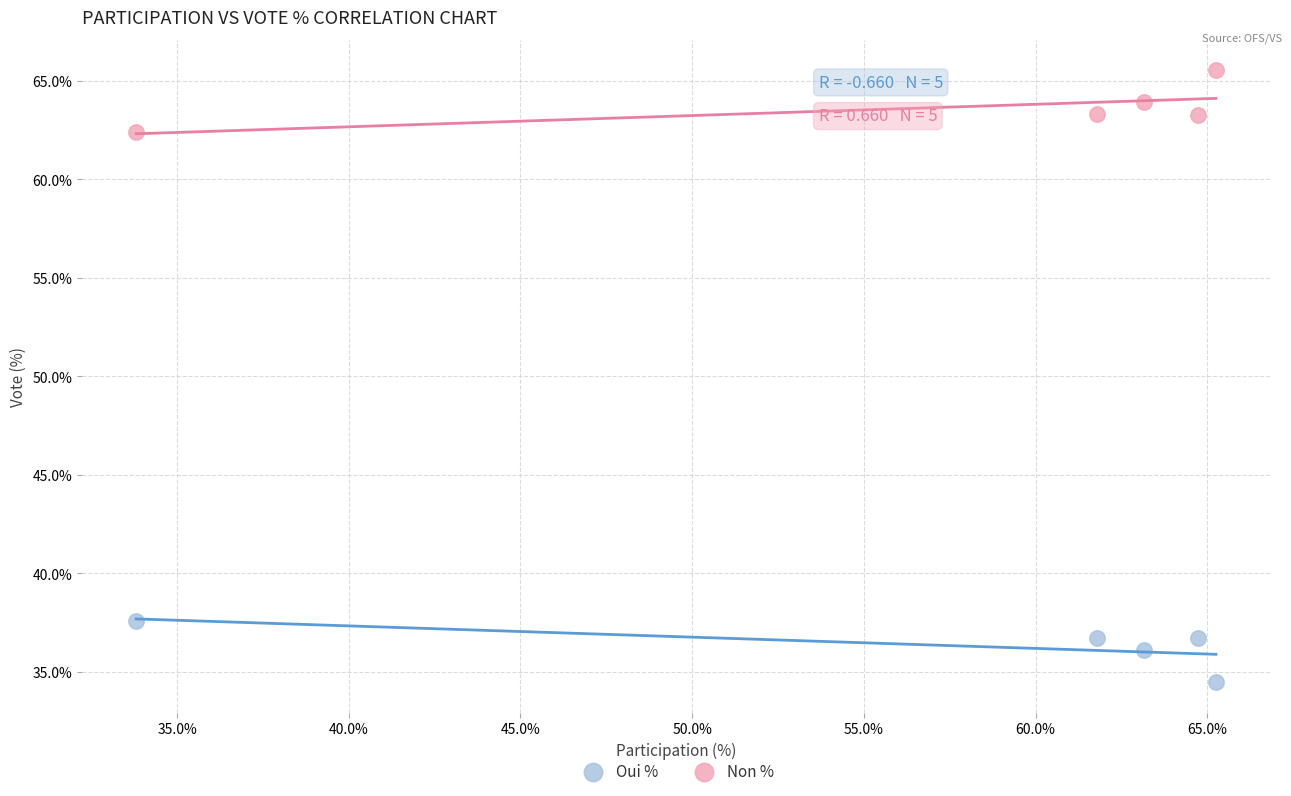

Across all data points, what is the range of X values (max minus min)?

31.4